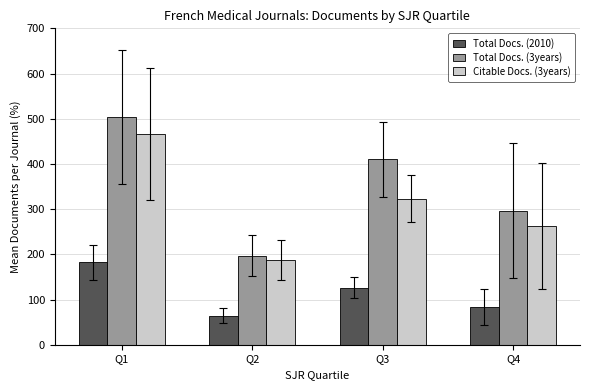

Does the chart contain any negative values?

No